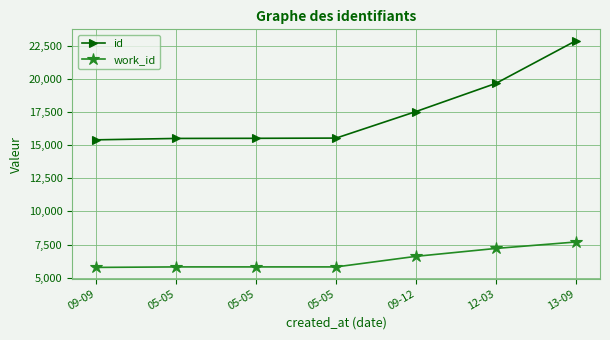

What is the average value of the id series?

17429